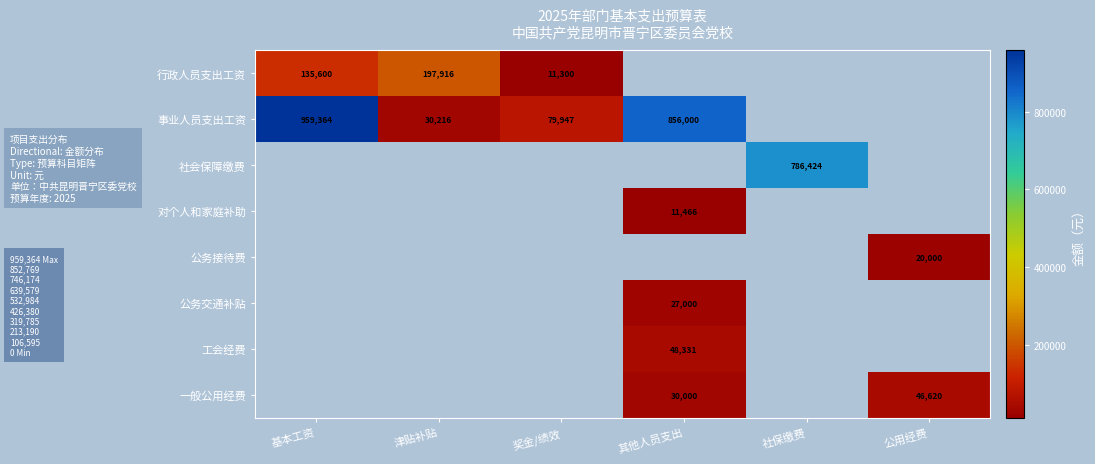

True or false: 事业人员支出工资 has a value of 40245 at 津贴补贴.

False